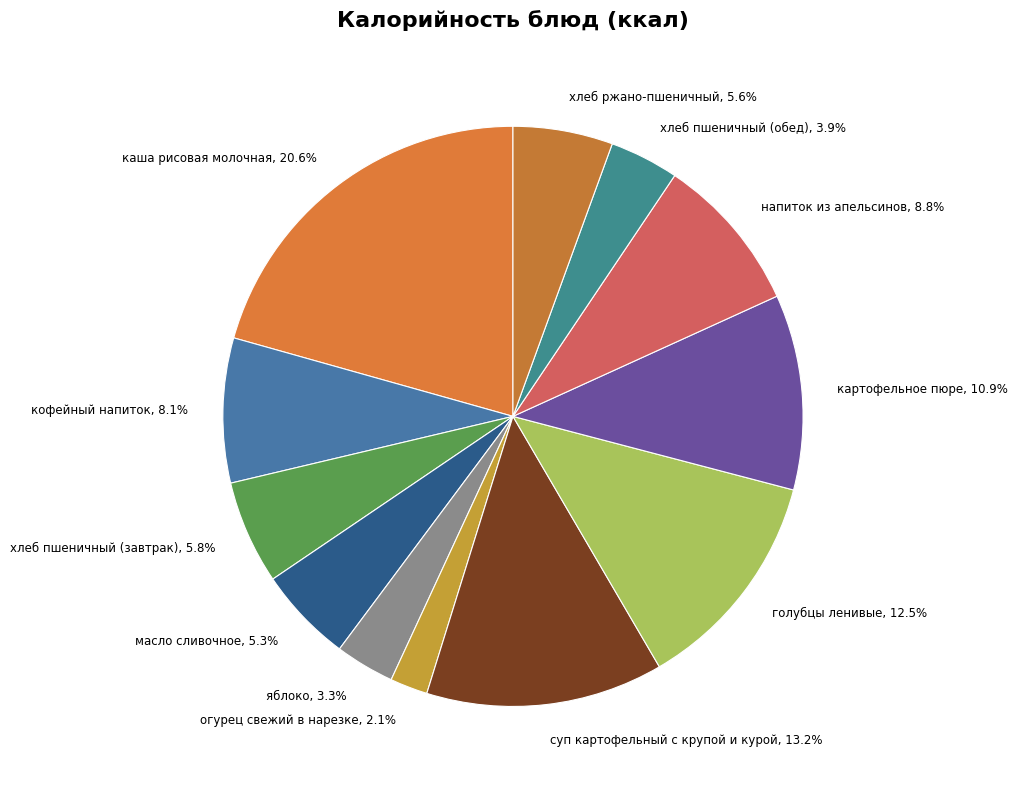

To the nearest percent, what is the difference between the хлеб пшеничный (обед) and каша рисовая молочная slice percentages?

17%